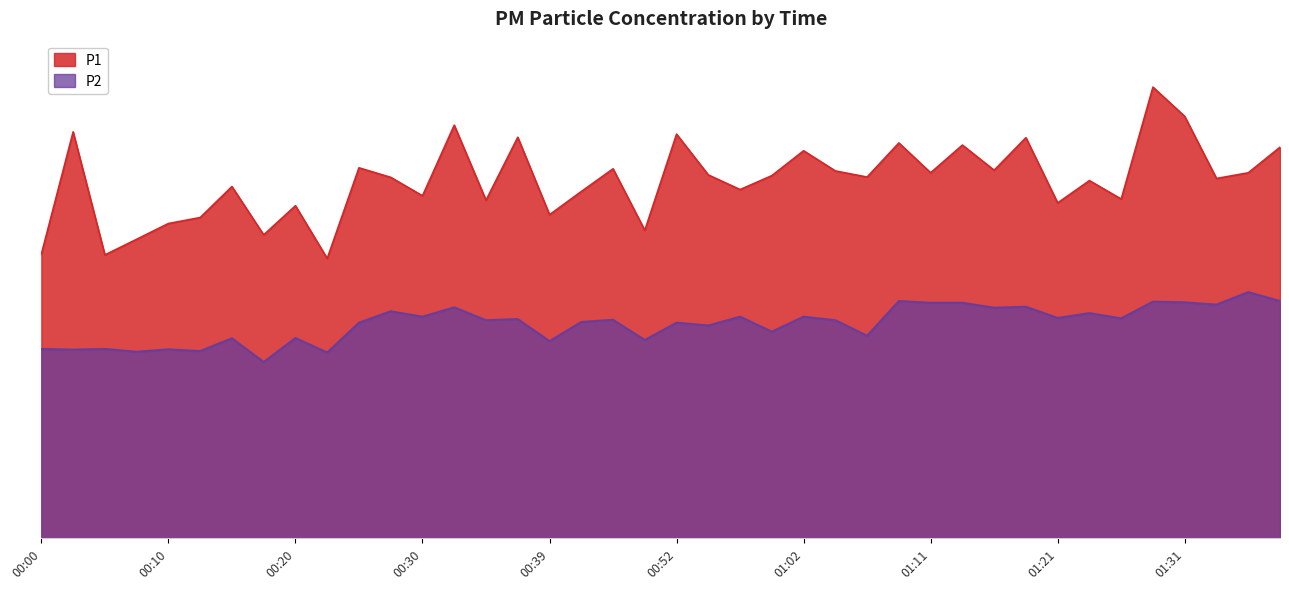

At which category is the sum across all series the highest?

01:28